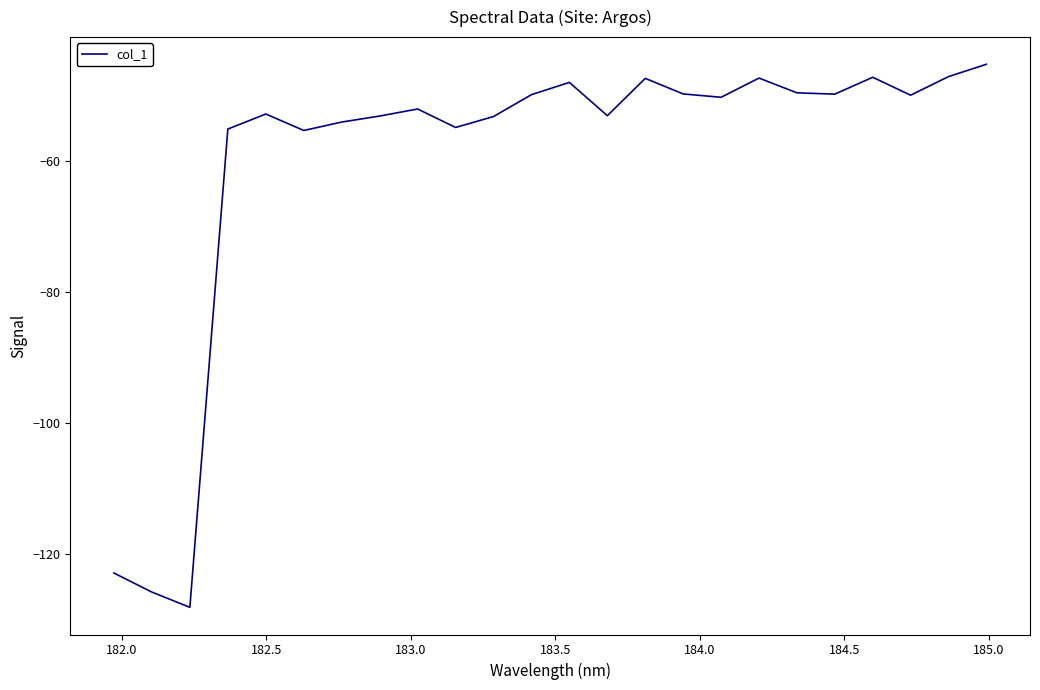

What is the greatest value displayed?

-45.2